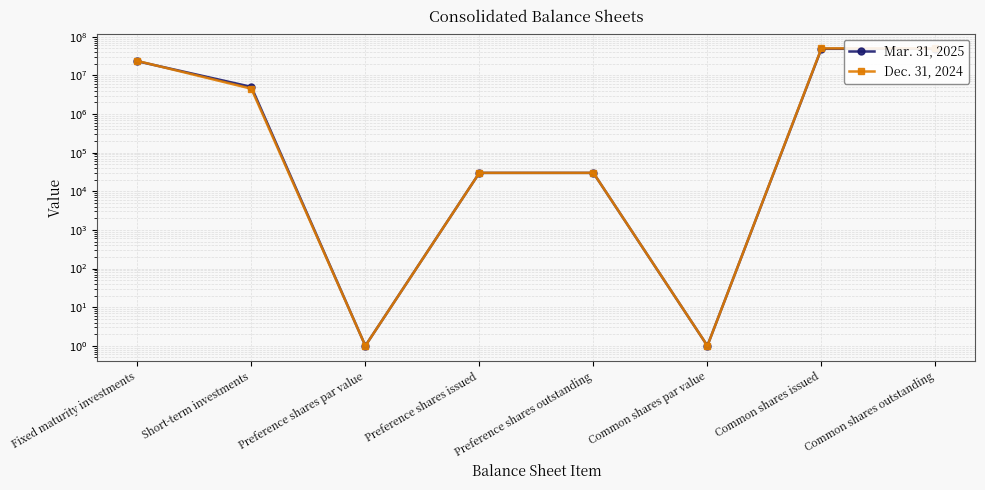

True or false: Mar. 31, 2025 and Dec. 31, 2024 intersect in this chart.

True